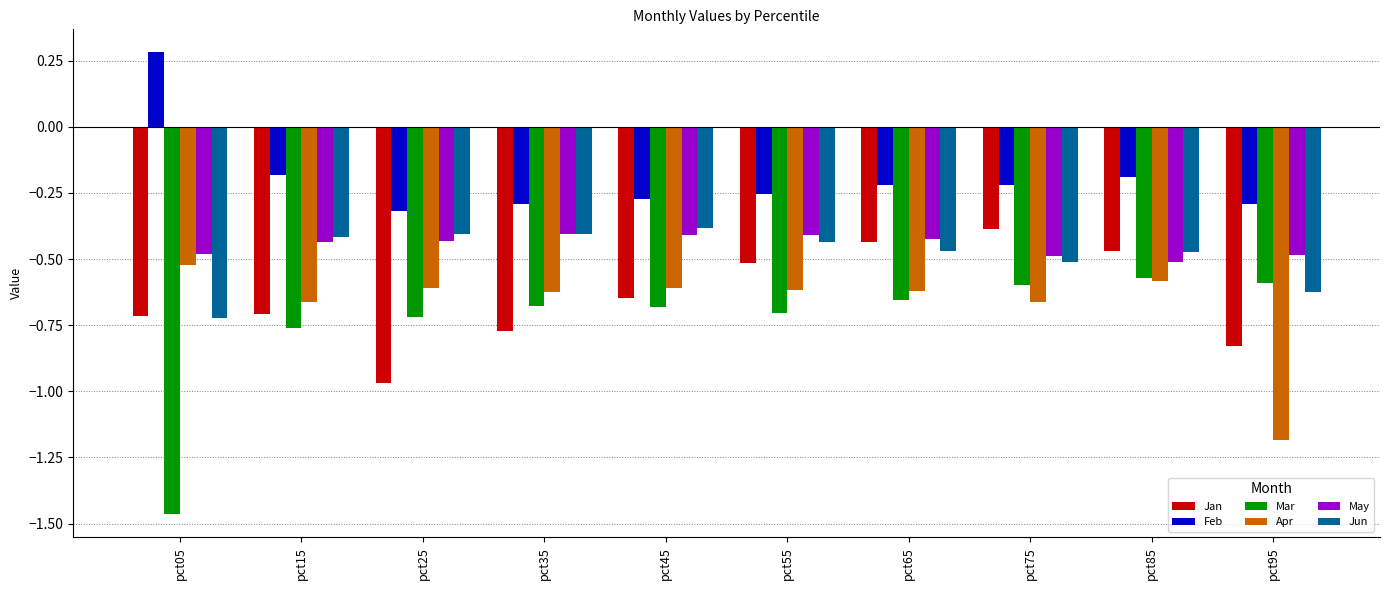

What is the difference between the Apr values at pct85 and pct95?

0.6